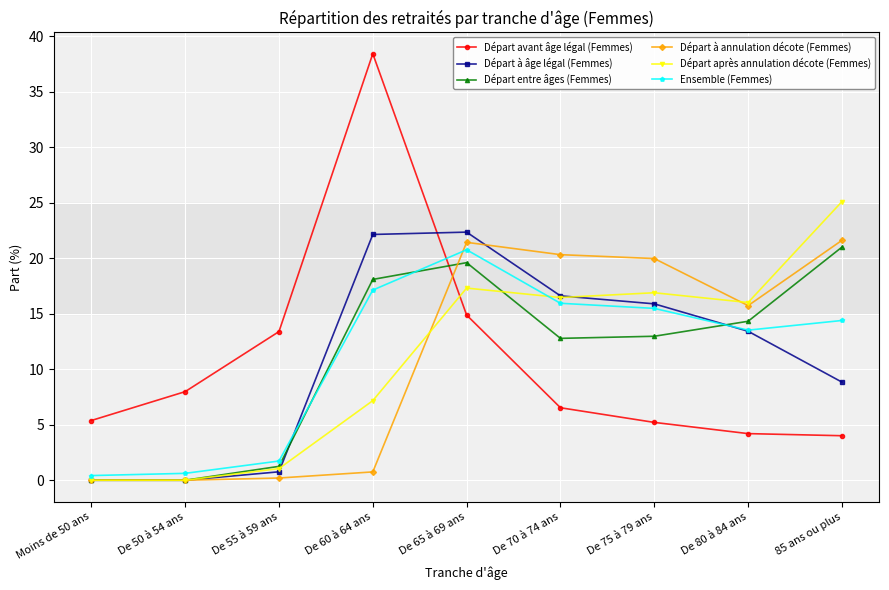

Is the value of Départ à âge légal (Femmes) at De 65 à 69 ans greater than the value of Départ après annulation décote (Femmes) at Moins de 50 ans?

Yes